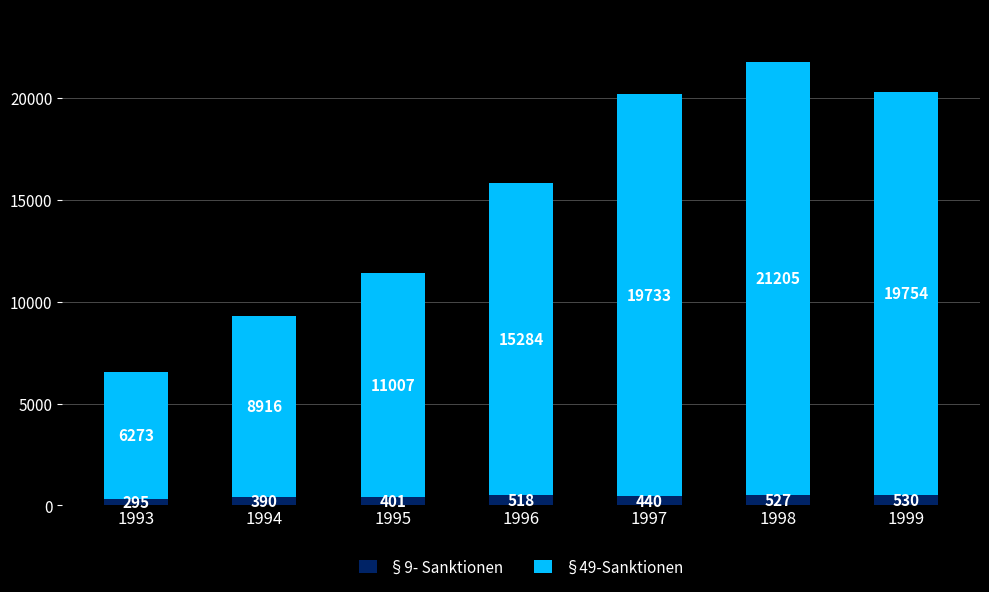

What is the total value across all series at 1999?

20284